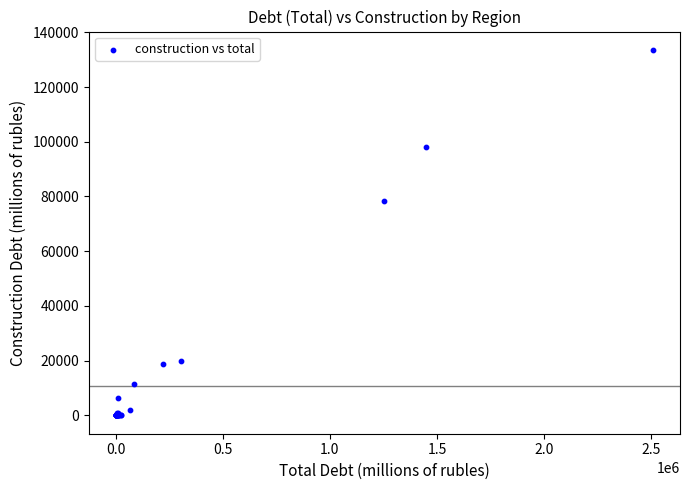

What Y value in the scatter plot is closest to 66795?

78459